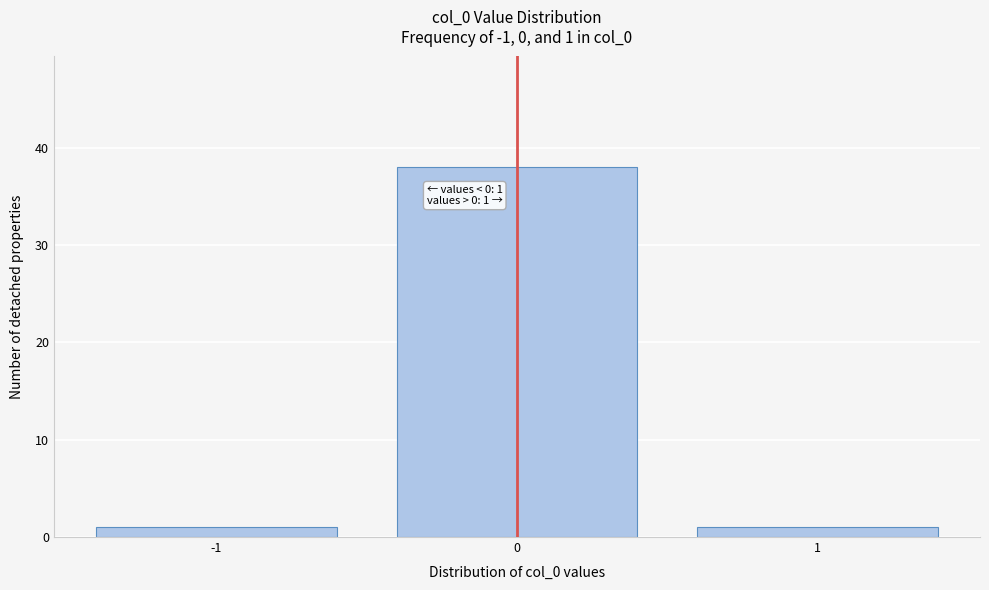

Reading left to right, list all the values displayed in this chart.

1	38	1